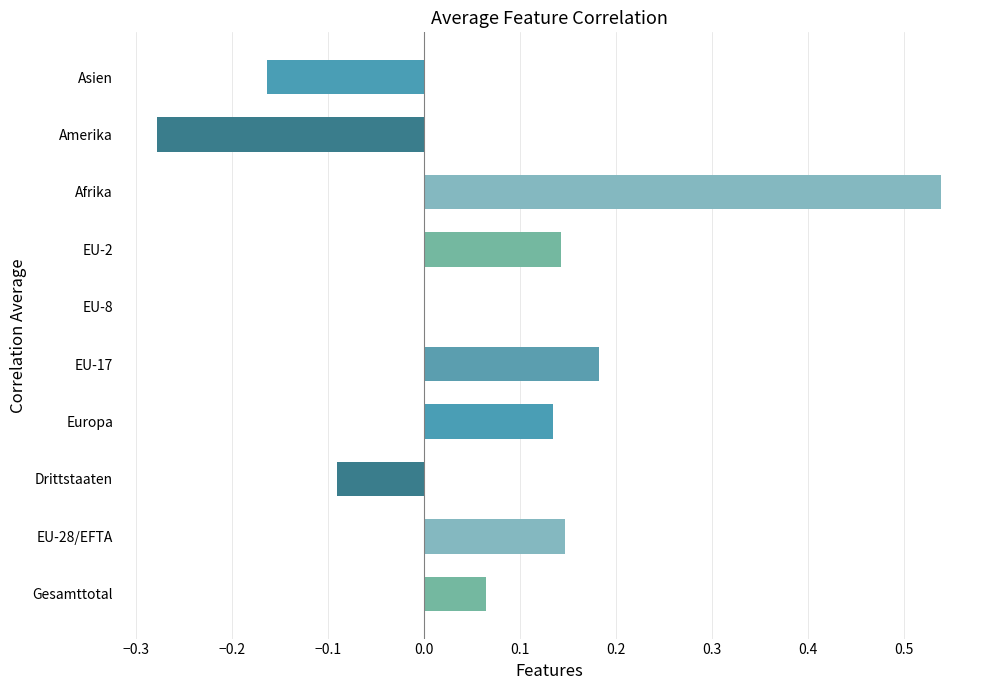

Are the bars horizontal?

Yes